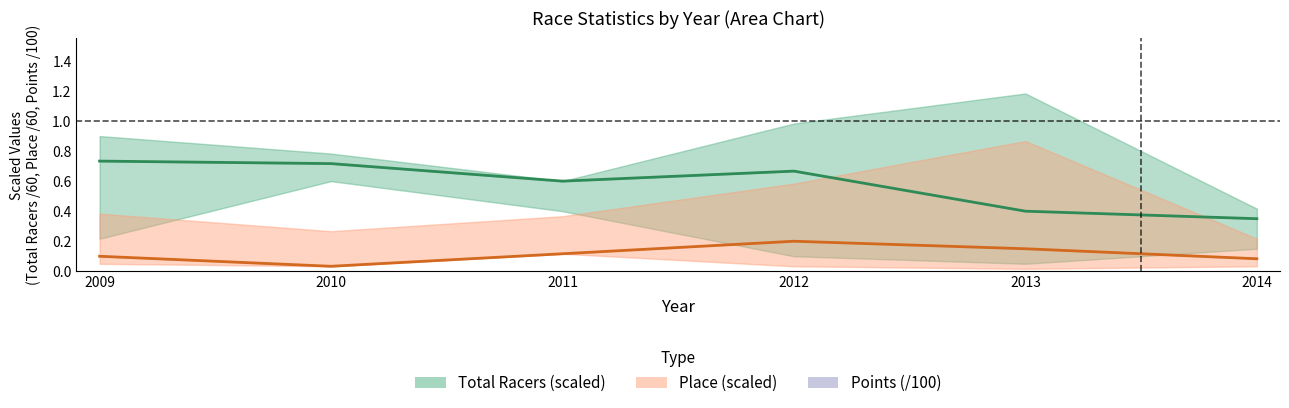

True or false: Total Racers (scaled) and Points (/100) intersect in this chart.

False